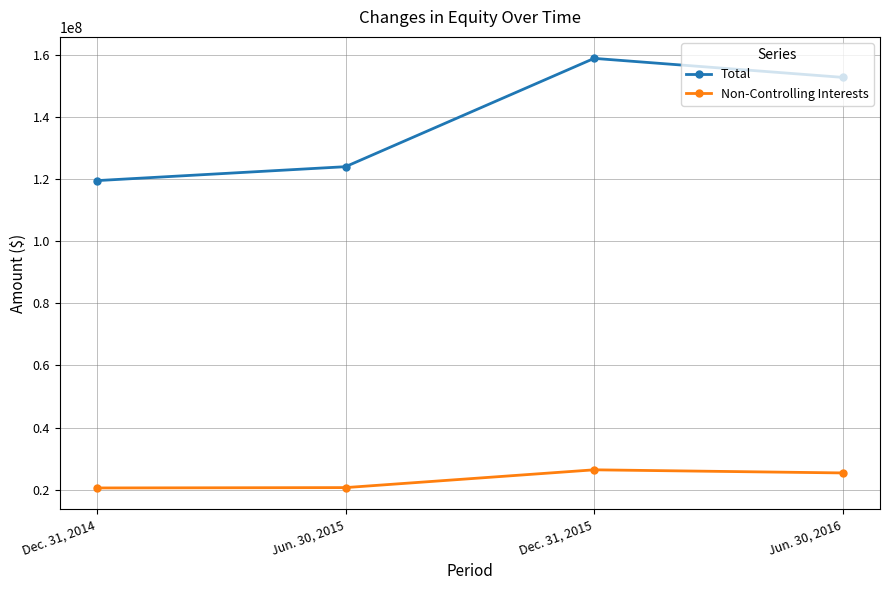

Rank the series by their average value, from lowest to highest.

Non-Controlling Interests, Total